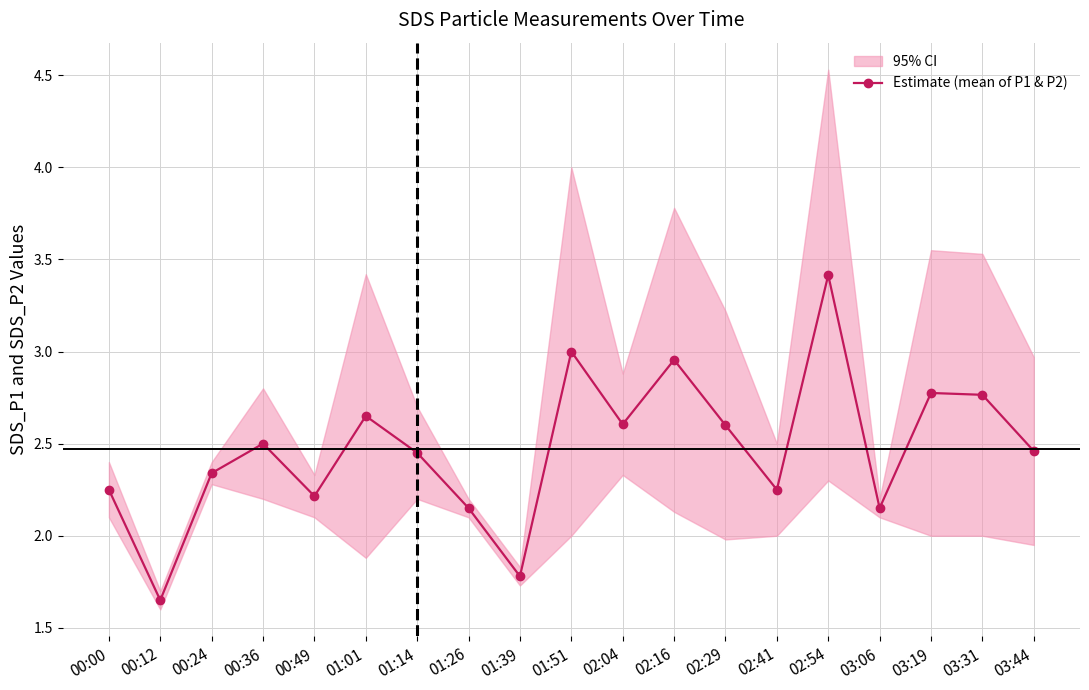

The value at 02:41 is 1.4. True or false?

False